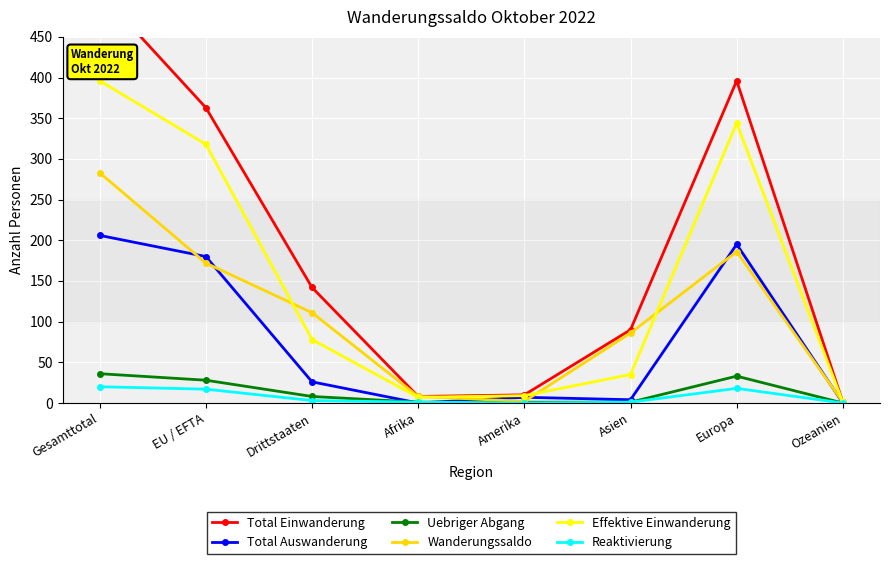

What position from the left is Afrika?

4